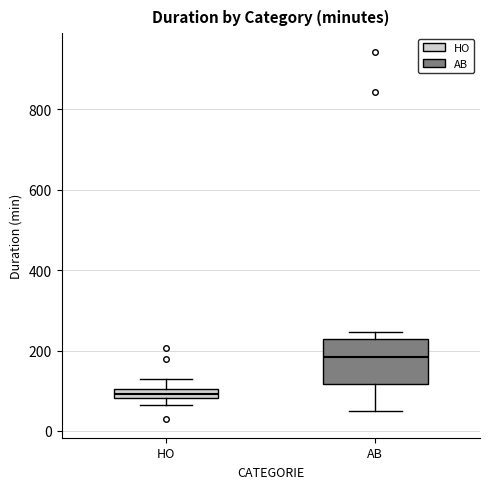

Which box has the lowest median line?

HO